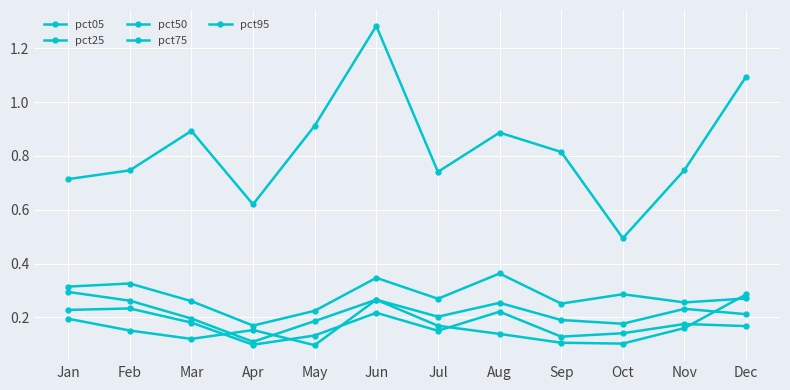

At which category is the sum across all series the highest?

Jun